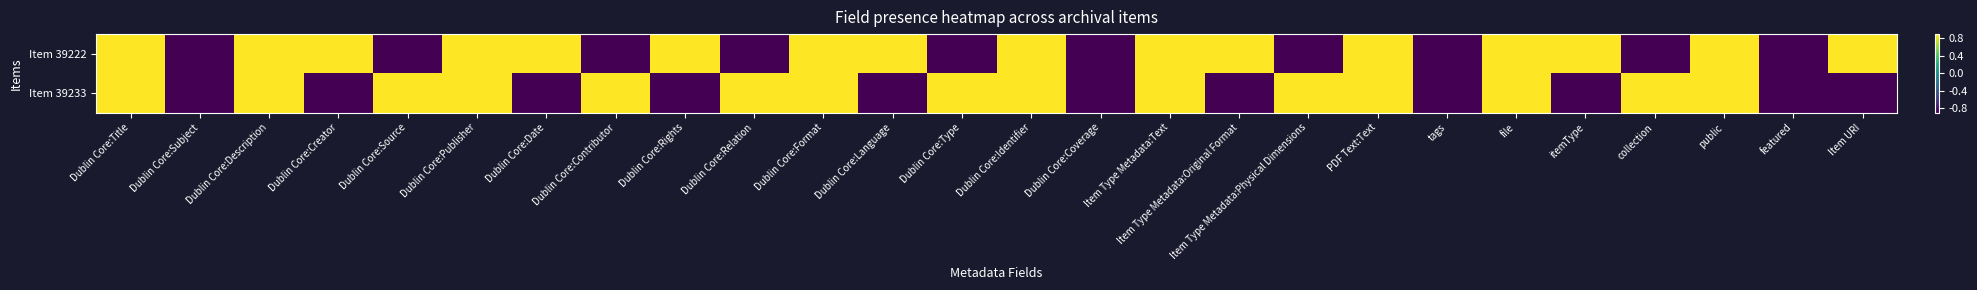

Between Dublin Core:Source and Item Type Metadata:Text, which series saw the biggest shift?

Item 39222